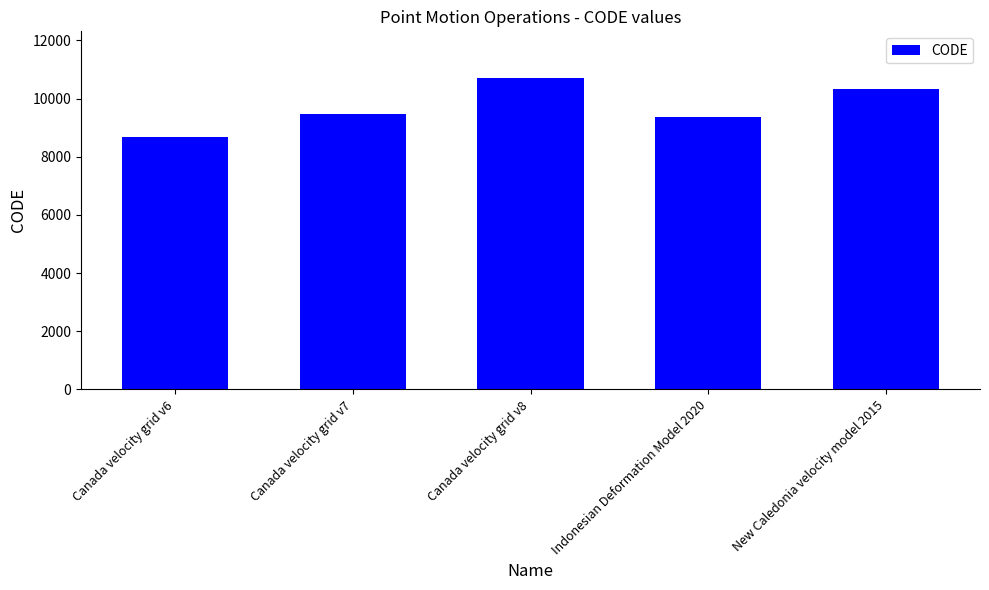

What is the smallest value displayed?

8676